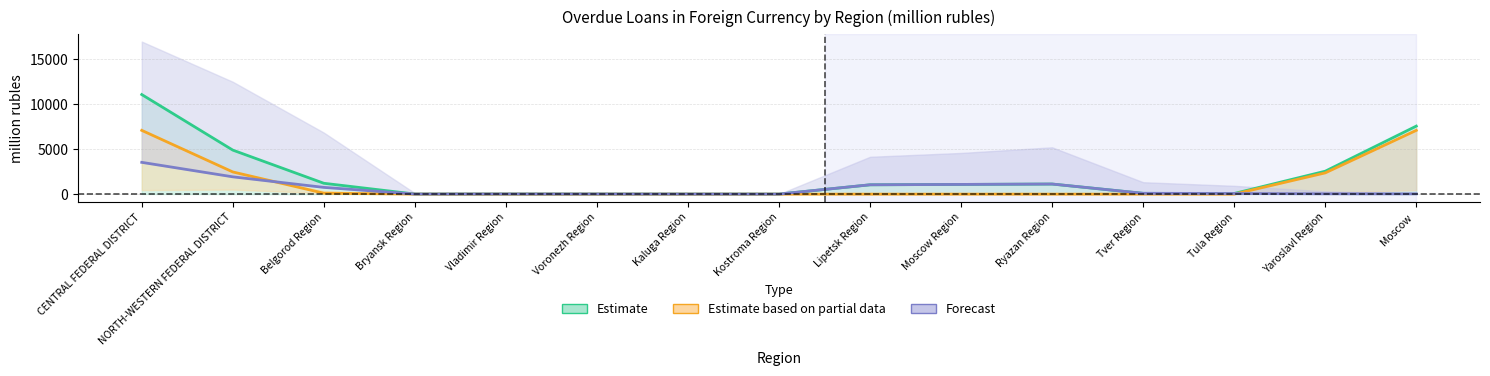

How many interior local valleys does the Total (col_2) series have?

3